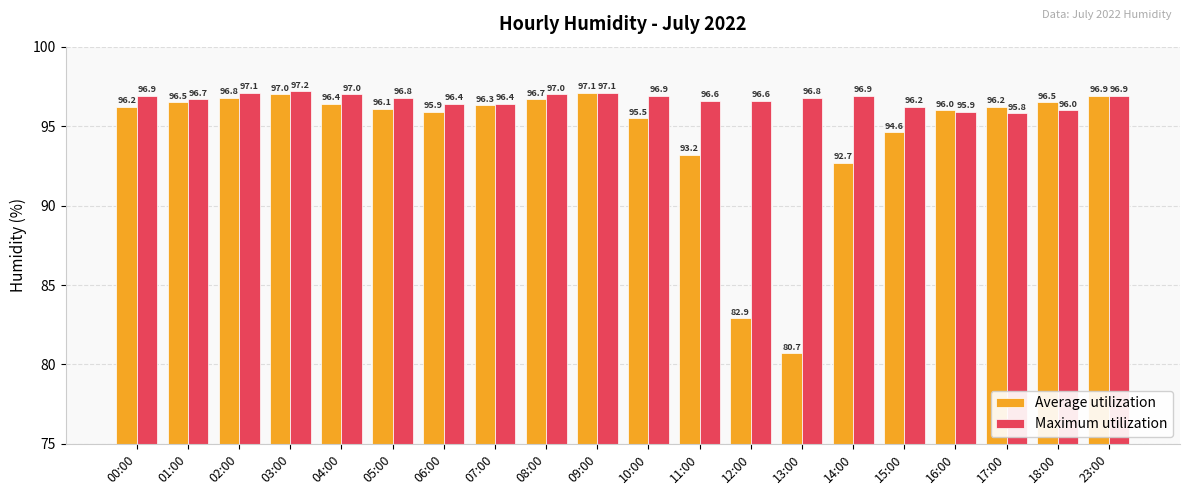

What are all the series names shown in the legend?

Average utilization, Maximum utilization